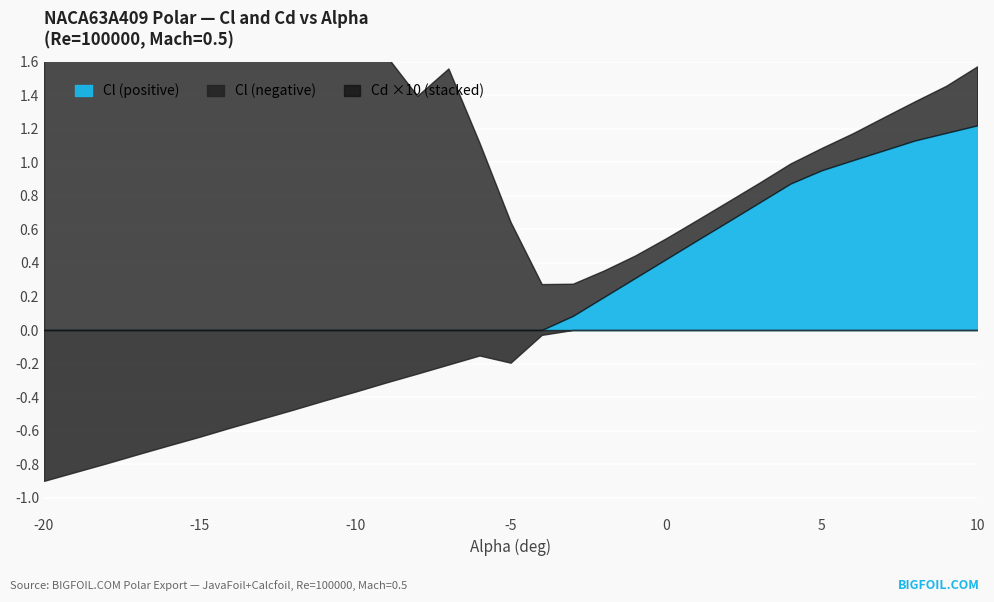

At which label is Cl closest to 0?

-4